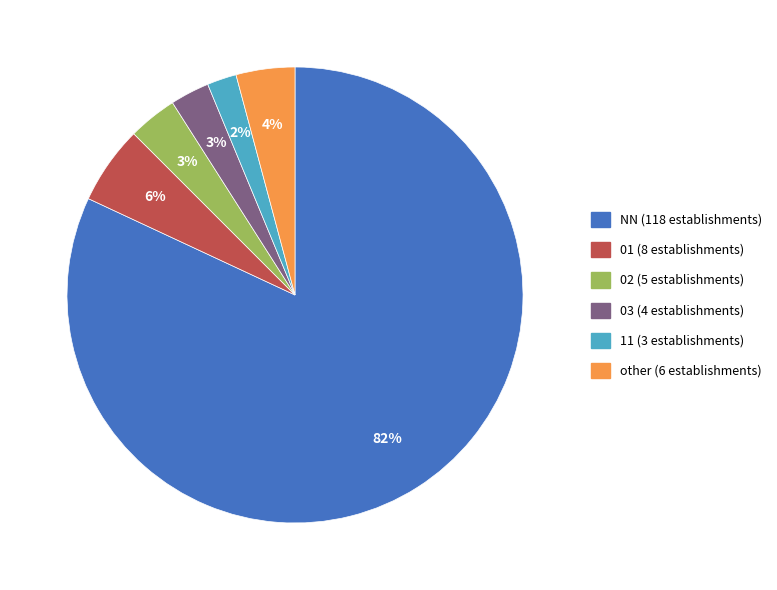

To the nearest percent, what is the difference between the 01 and NN slice percentages?

76%